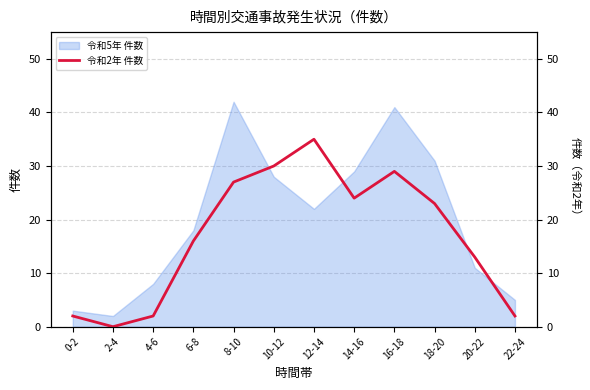

At which label does the data first exceed 23?

8-10